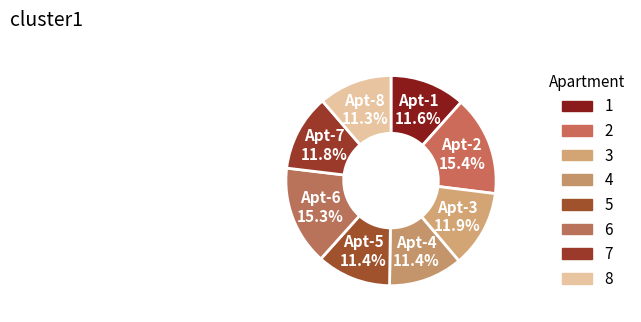

Which has a higher value, 6 or 7?

6